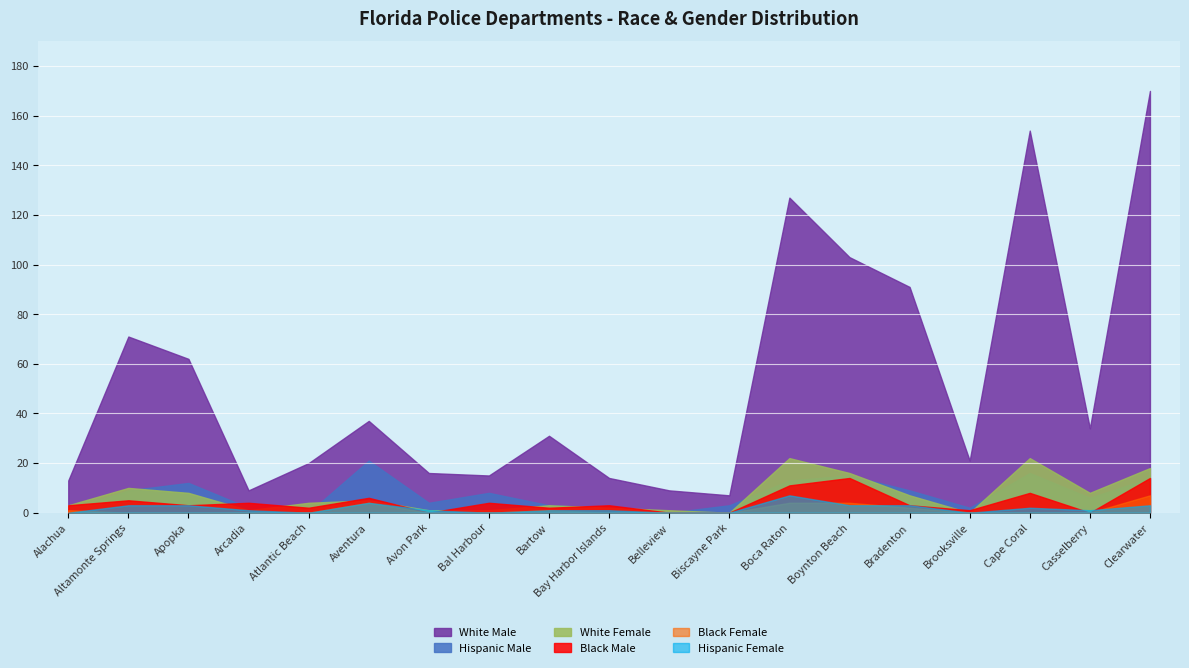

Is it true that Black Male equals 8 at Cape Coral?

True